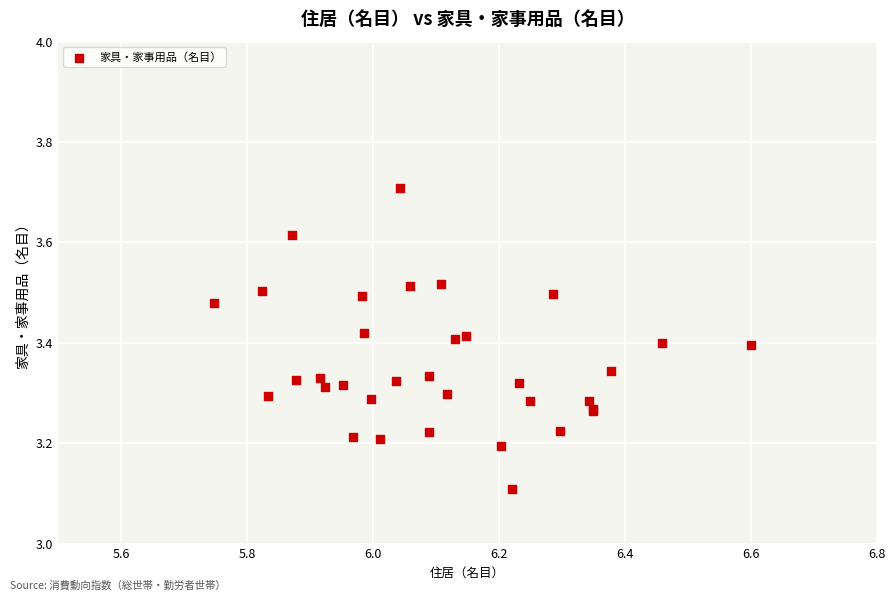

What Y value in the scatter plot is closest to 3?

3.1